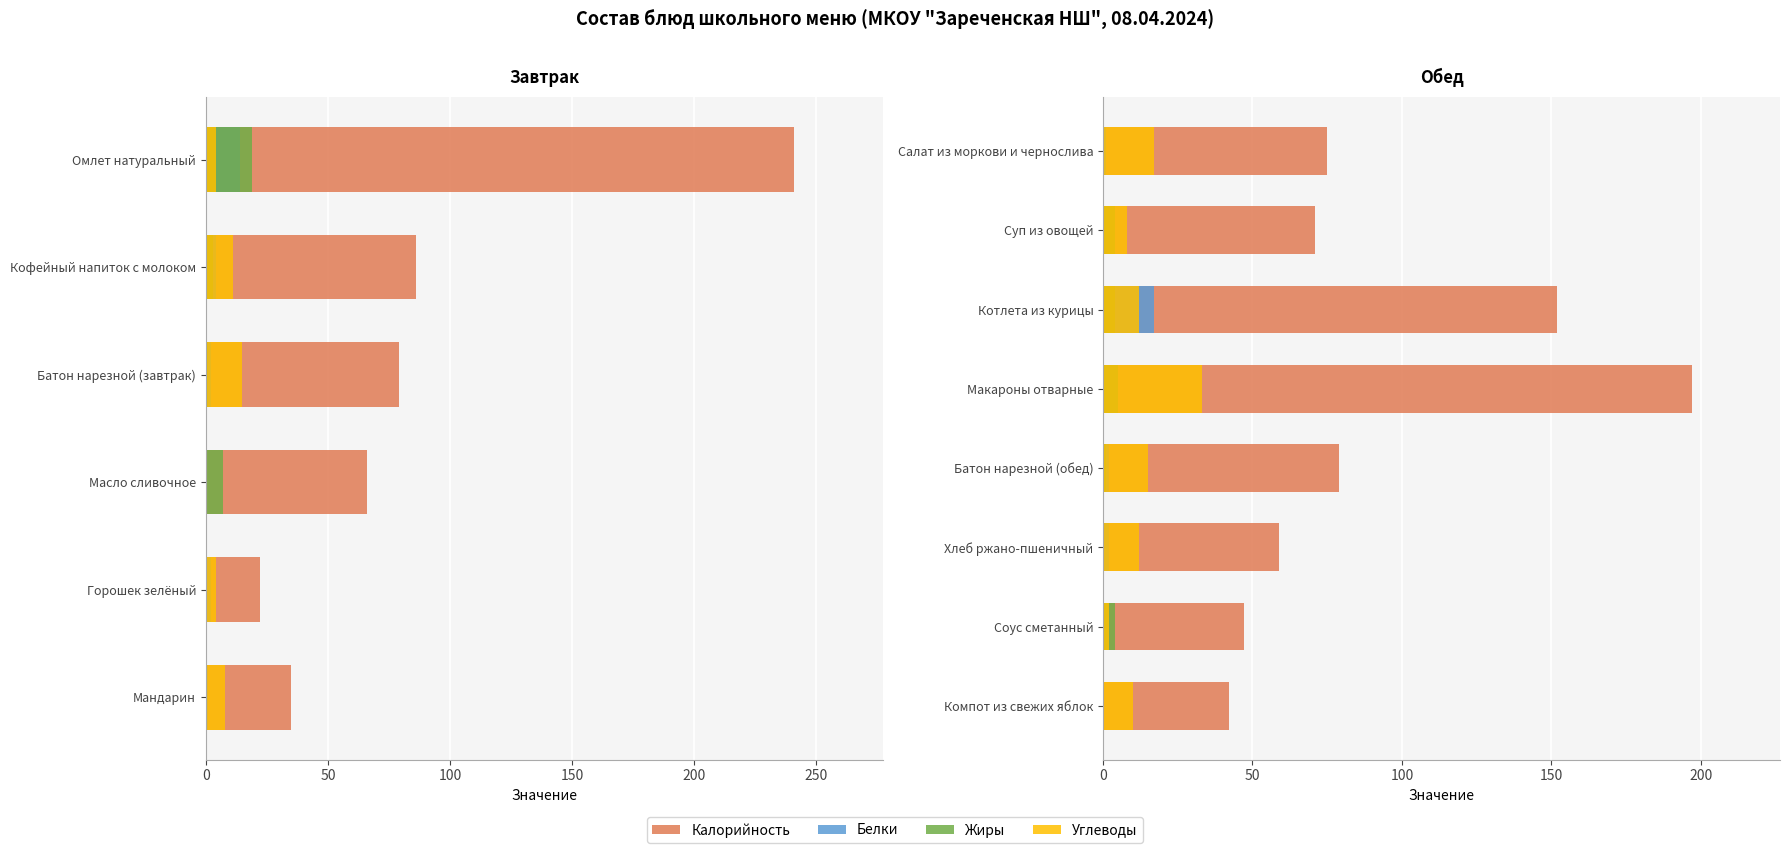

What are all the series names shown in the legend?

Калорийность, Белки, Жиры, Углеводы